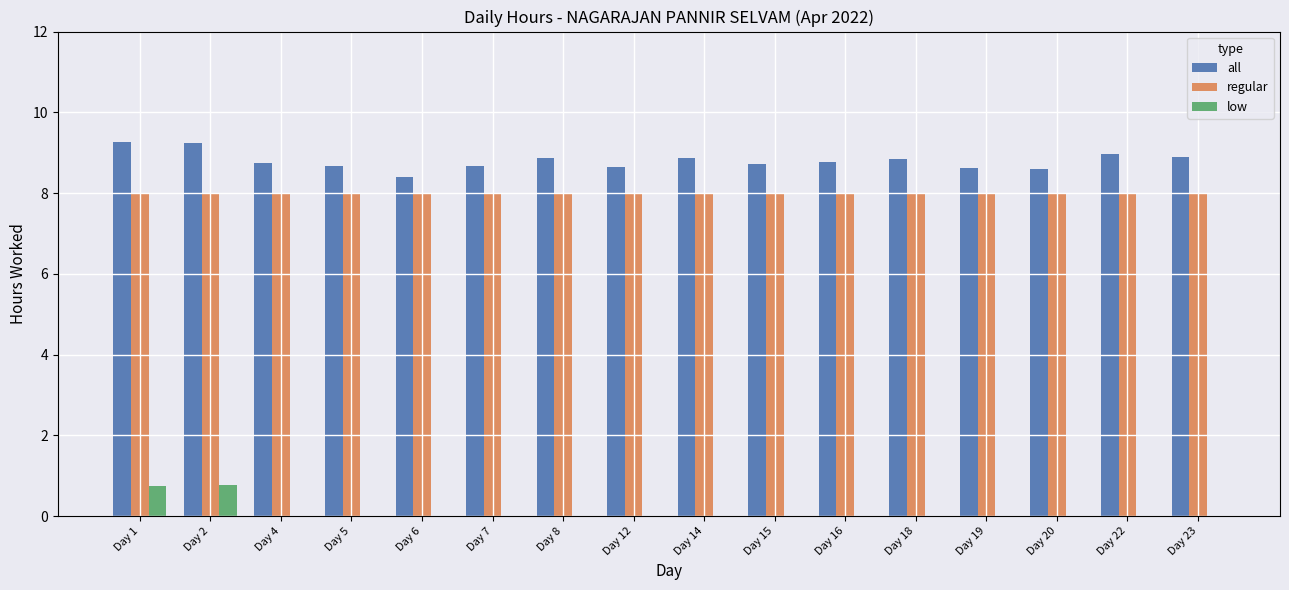

What is the sum of the all values at Day 14 and Day 1?

18.1